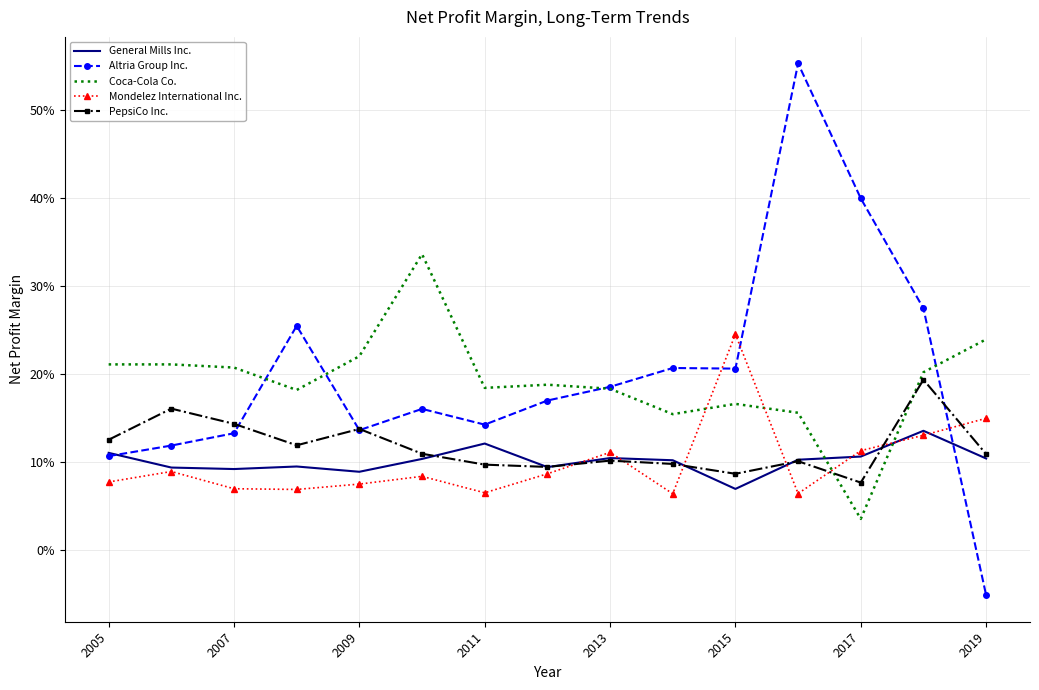

What is the value of the PepsiCo Inc. point at the 3rd from the left?

0.1